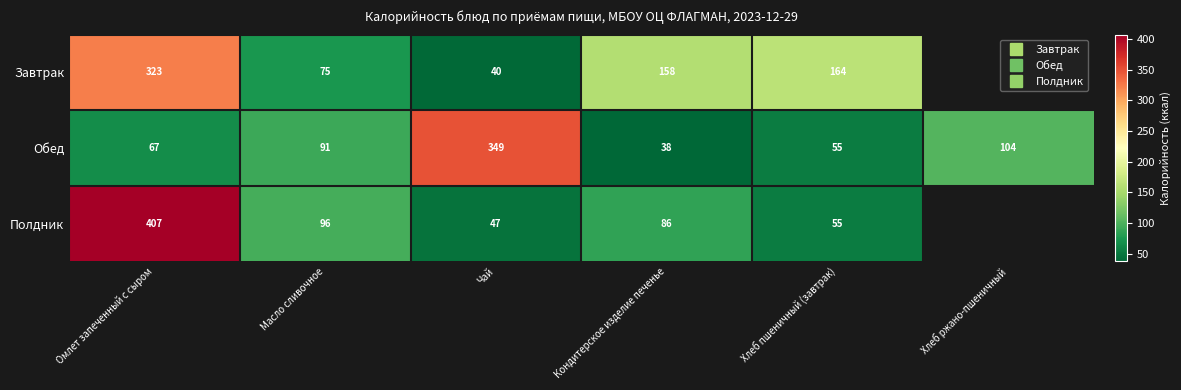

What is the difference between the maximum and minimum values in the Обед series?

311.2